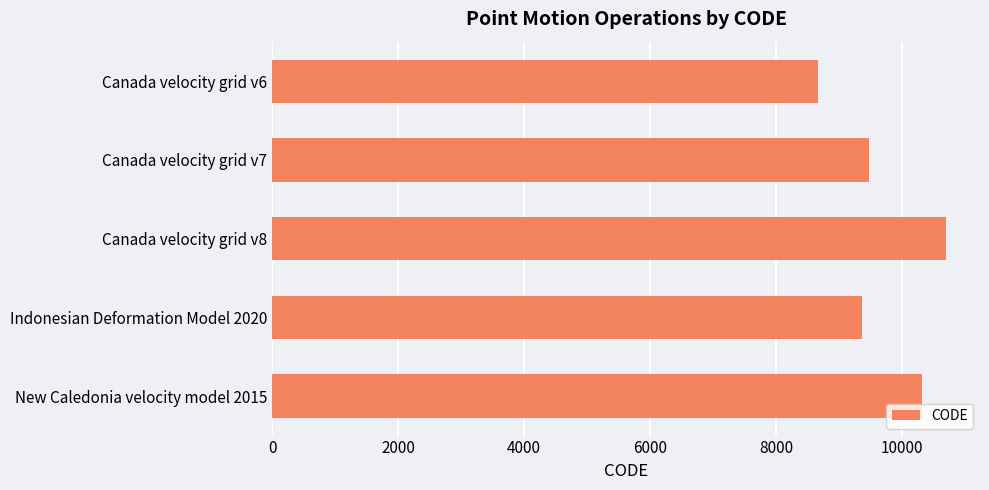

What is the change in value from Canada velocity grid v7 to Canada velocity grid v8?

+1224